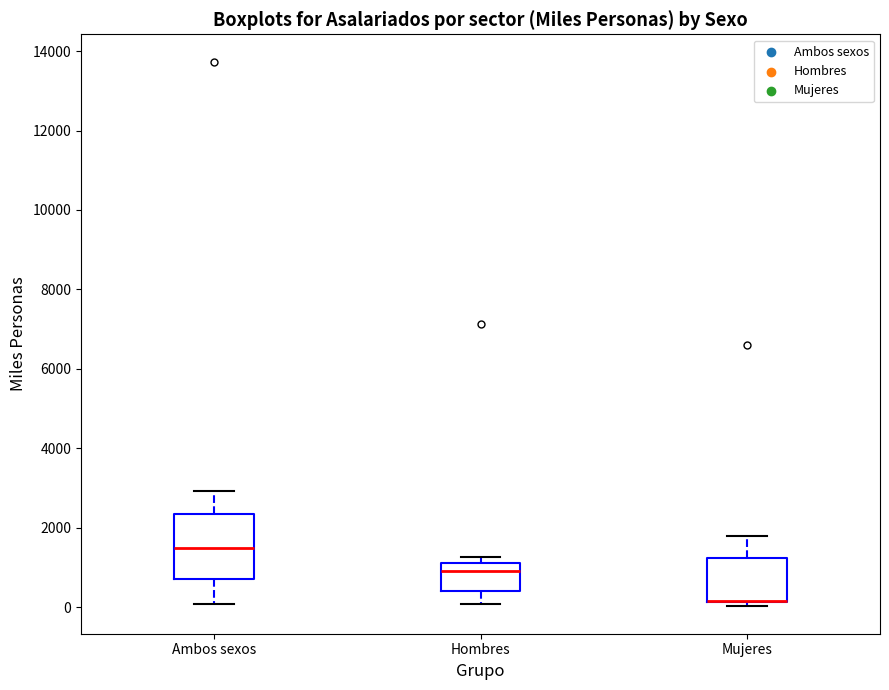

Reading left to right, transcribe this box plot: for each box, give where its median line is, the range the box spans, and where its two whiskers end, as read against the y-axis. The values are not printed on the chart, so give them approximately, as read against the axis.

Ambos sexos: median 1400, box 800 to 2400, whiskers 0 to 3000
Hombres: median 800, box 400 to 1200, whiskers 0 to 1200 (just above the box's upper edge)
Mujeres: median 200 (drawn on the box's lower edge), box 200 to 1200, whiskers 0 to 1800